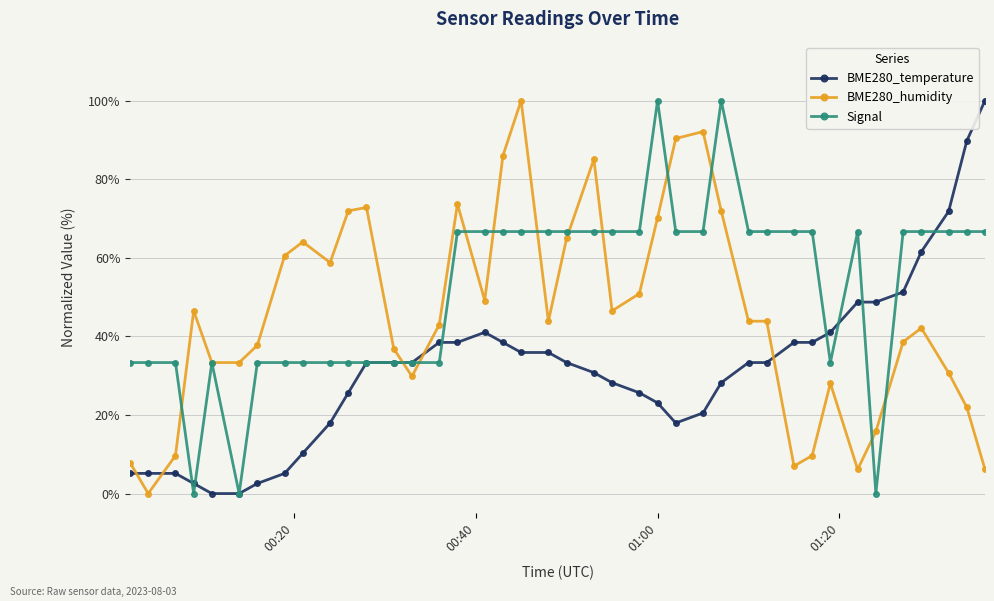

What is the sum of all Signal values?

2066.7